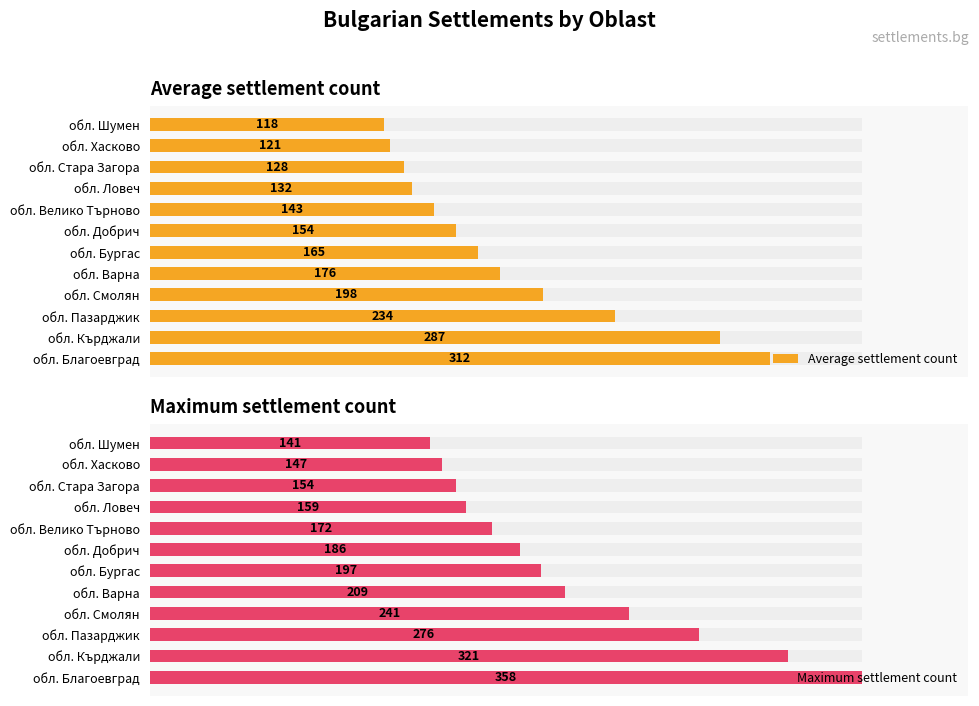

Which series has the largest total across all categories?

Maximum settlement count